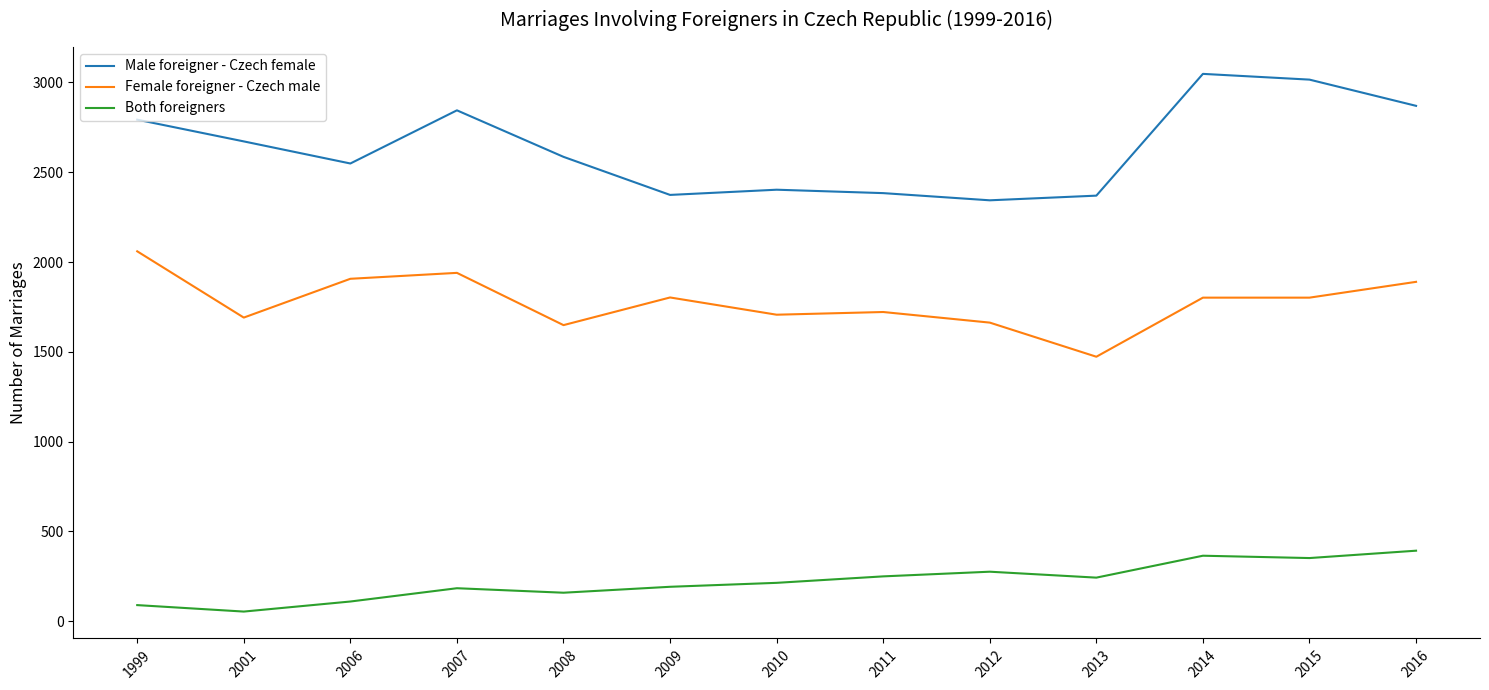

What is the sum of the Female foreigner - Czech male values at 2012 and 2014?

3465